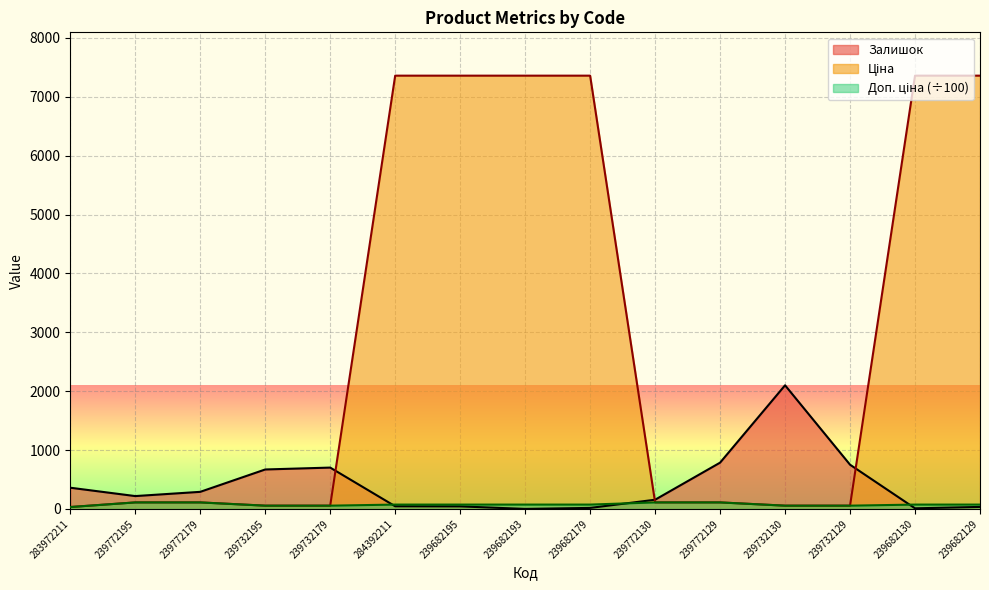

Which label corresponds to the largest value in the chart?

284392211